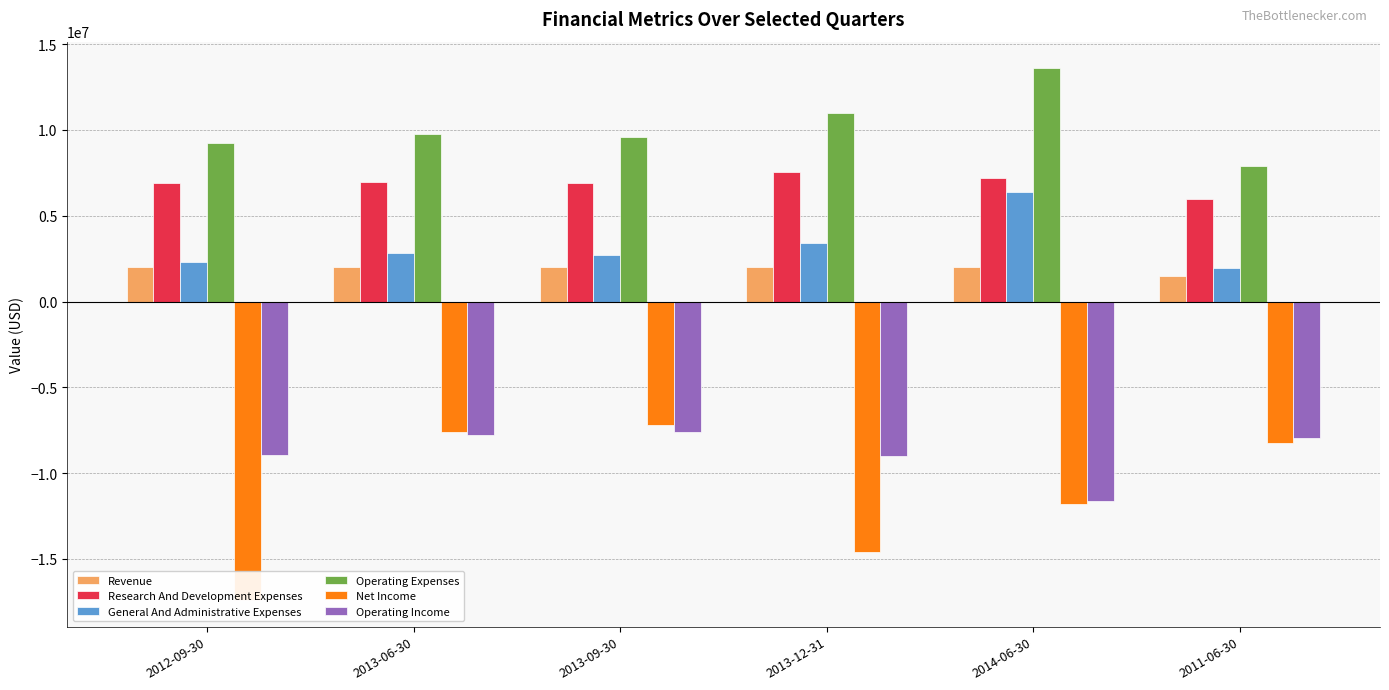

What is the maximum value shown in the chart?

13593000